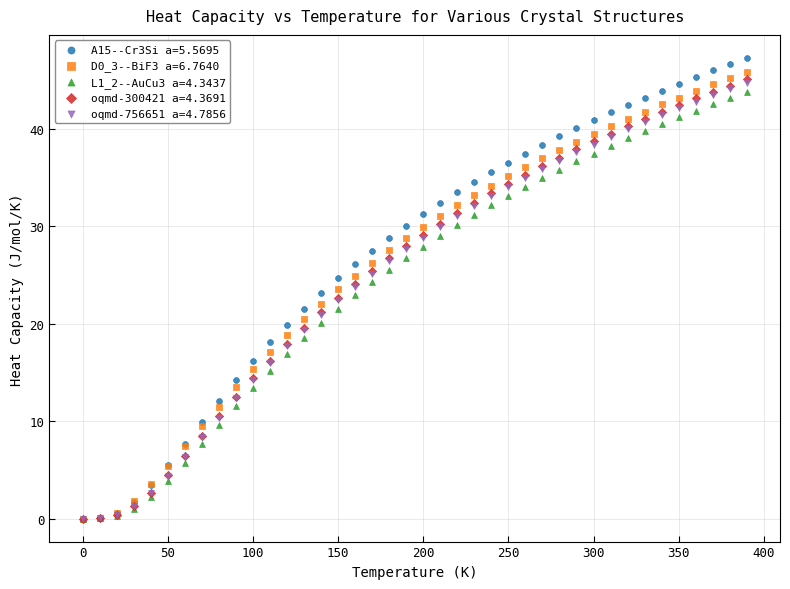

Which series contains the highest Y value?

A15--Cr3Si a=5.5695